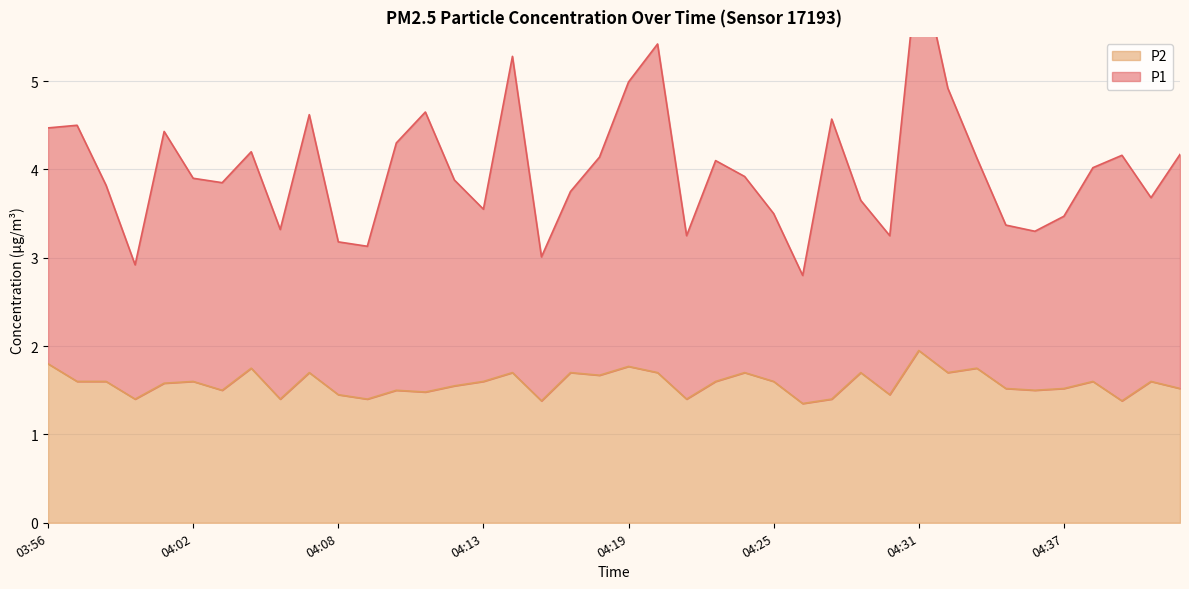

What is the label of the 14th point from the right?

04:26